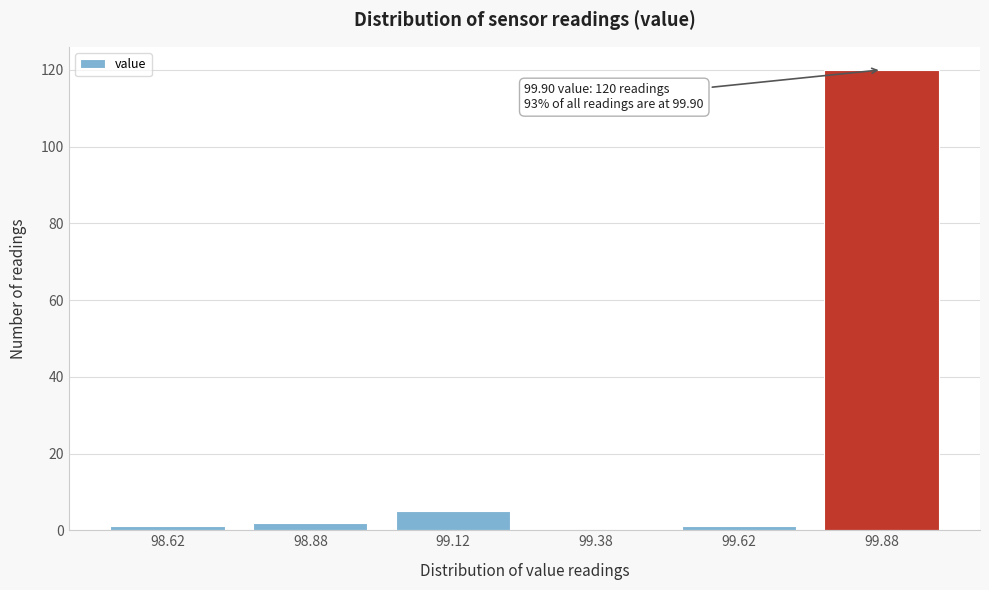

Reading right to left, transcribe all the data shown in this chart.

99.88=120	99.62=1	99.38=0	99.12=5	98.88=2	98.62=1